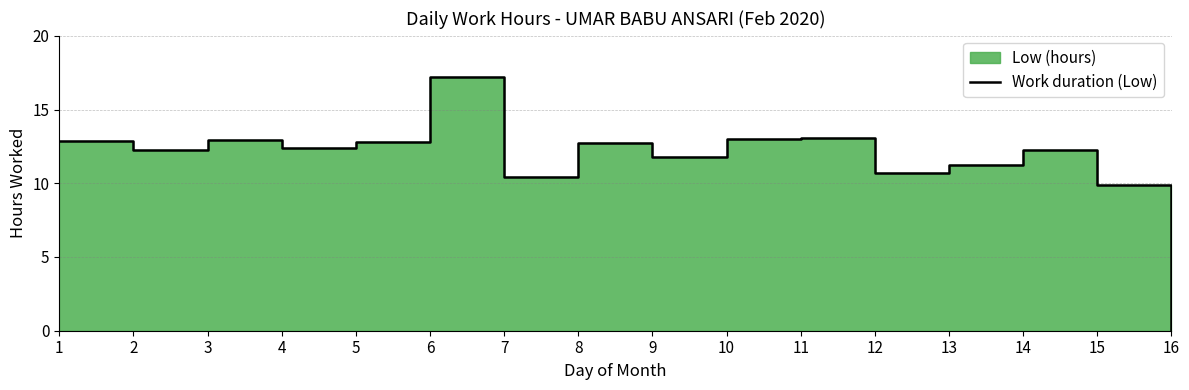

Where is the first local minimum?

2